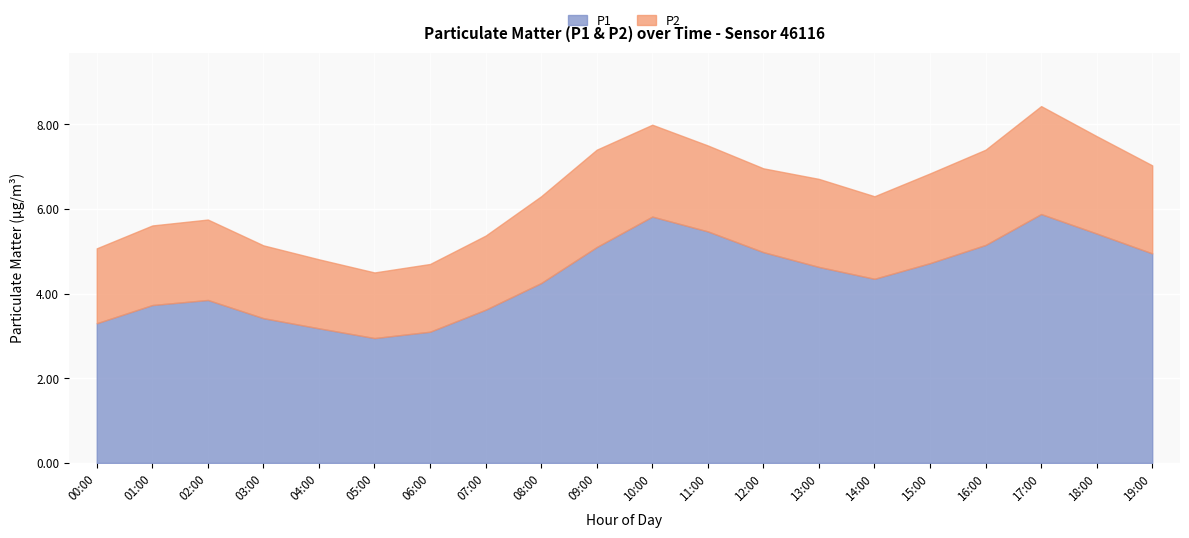

Is it true that P1 equals 5.9 at 17:00?

True